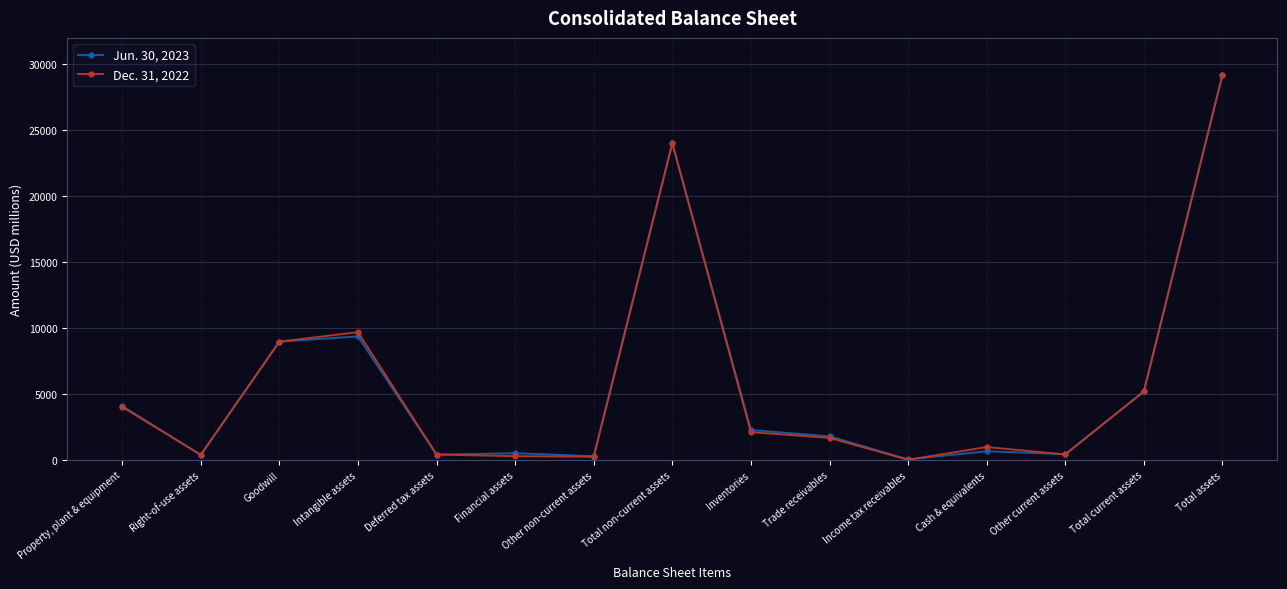

At Trade receivables, list the series in order from largest to smallest.

Jun. 30, 2023, Dec. 31, 2022